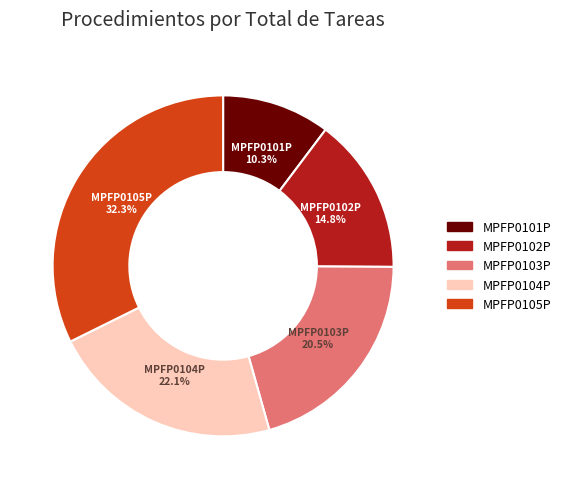

Do MPFP0103P and MPFP0104P together represent more than half of the pie?

No